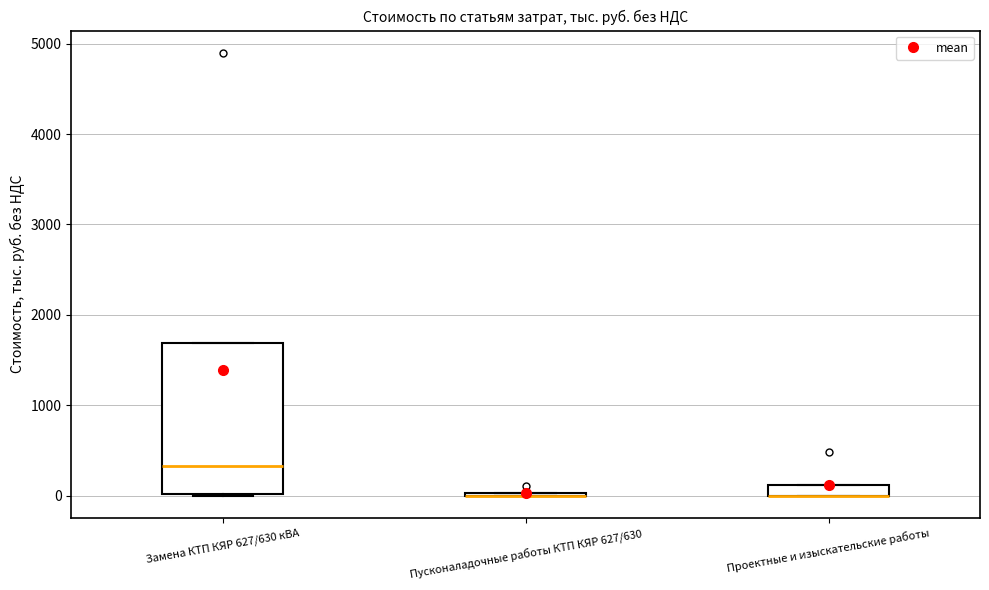

Comparing the boxes themselves (not the whiskers), which one is the tallest?

Замена КТП КЯР 627/630 кВА